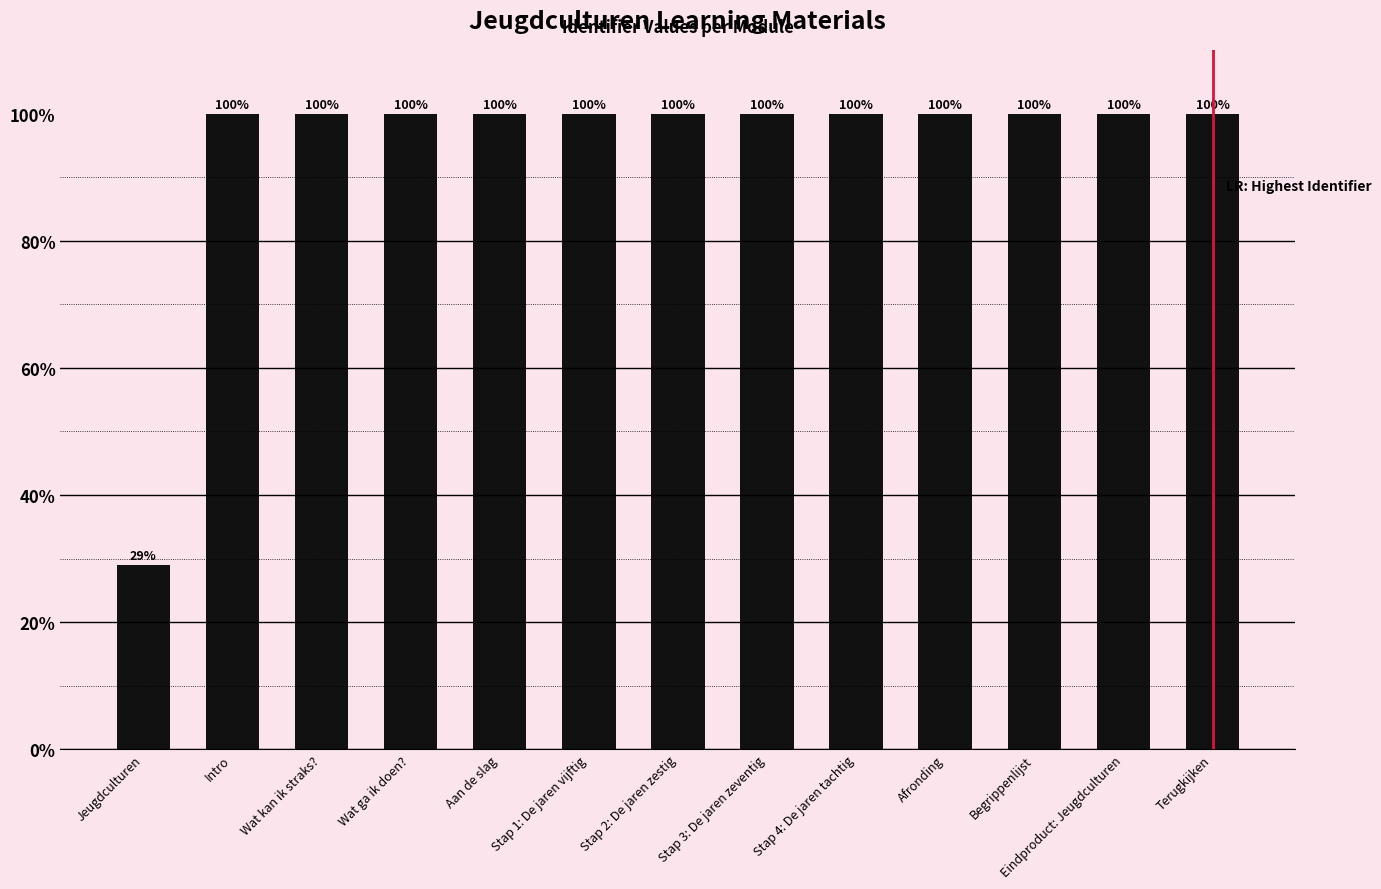

The chart shows a value of 174.2 at Terugkijken. True or false?

False